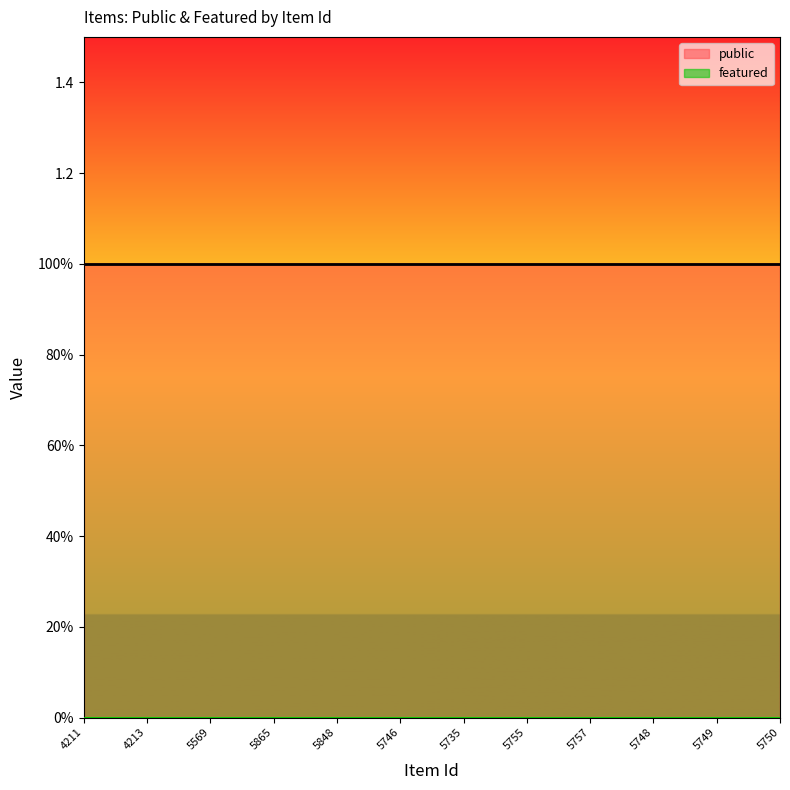

Which series has the widest spread of values?

public